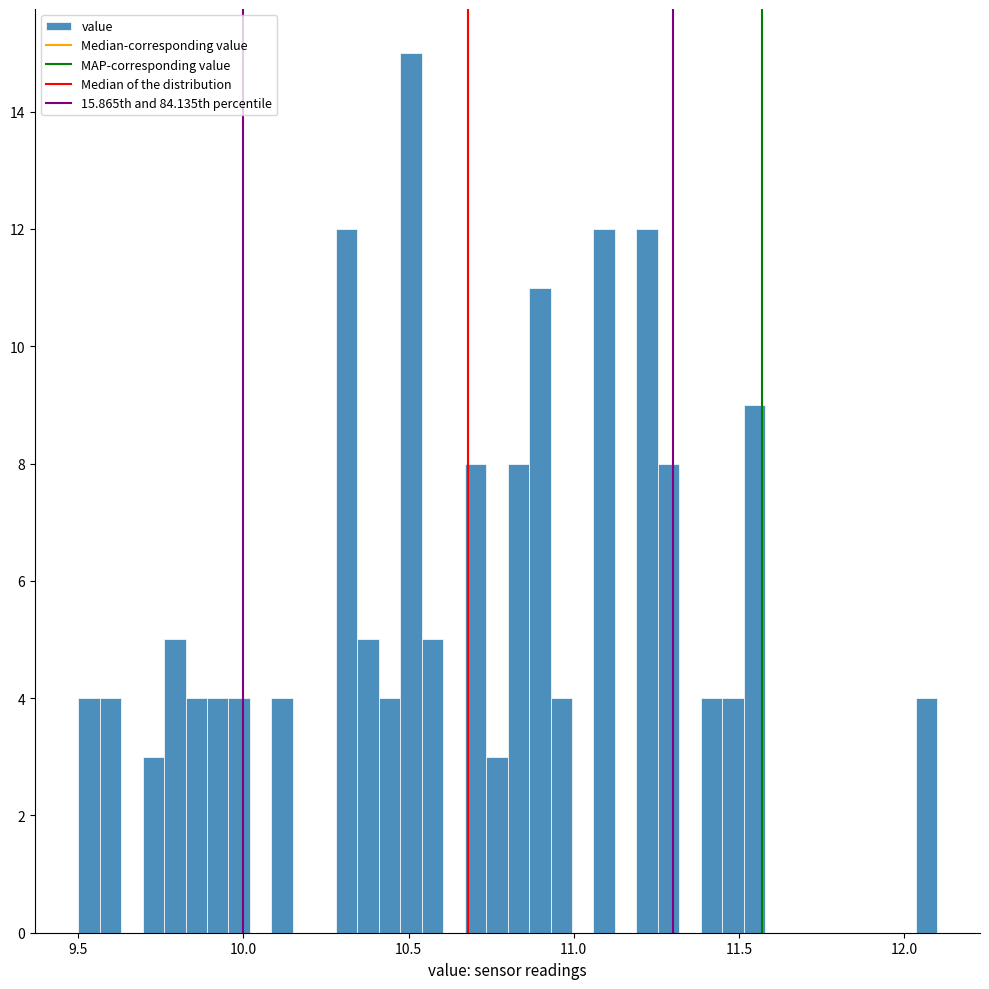

Read against the x-axis, roughly where is the centre of the tallest bar?

10.50